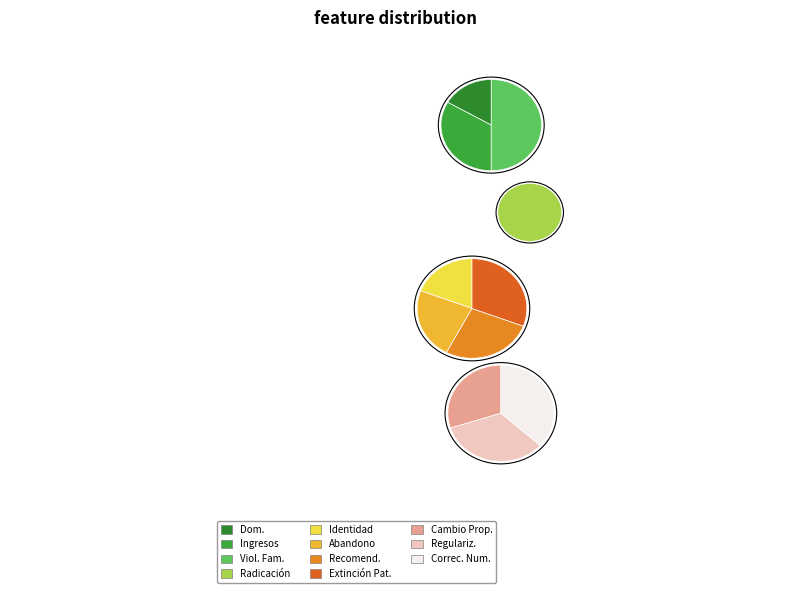

Which slice is the smallest?

Constancia de Domicilio